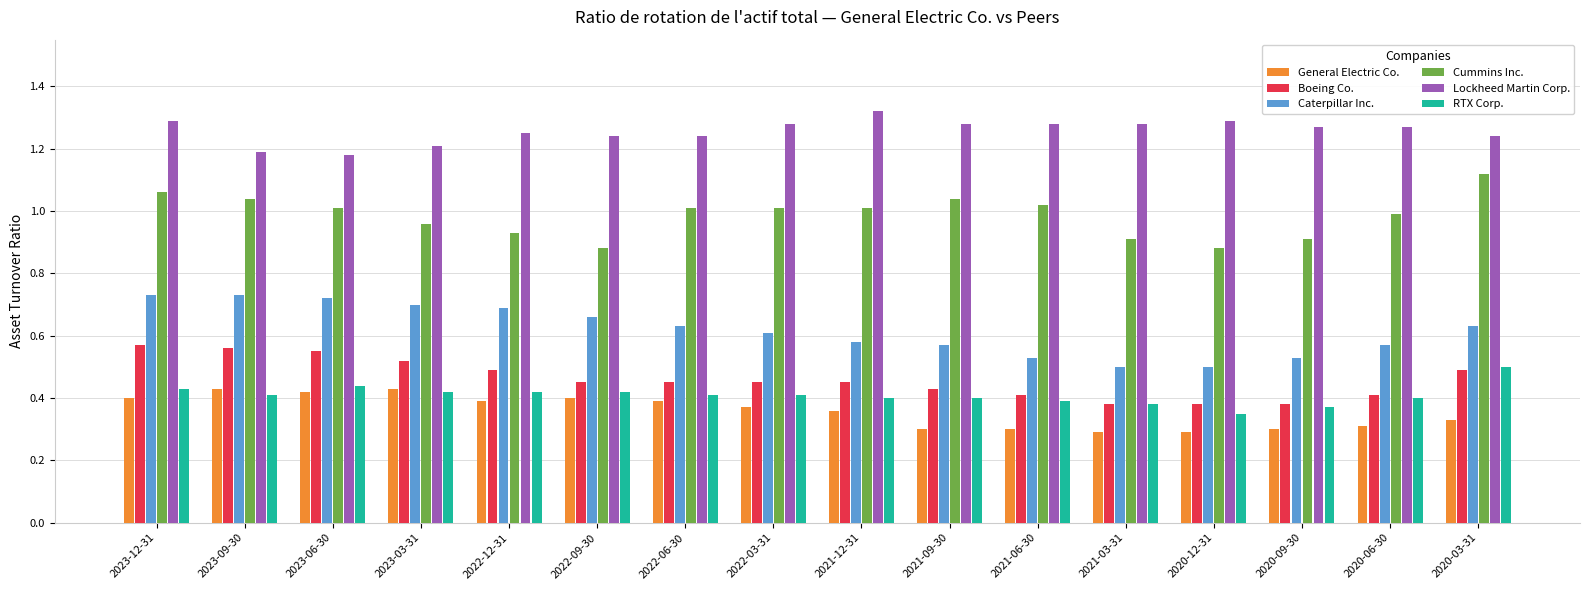

What is the label of the 15th bar from the left?

2020-06-30